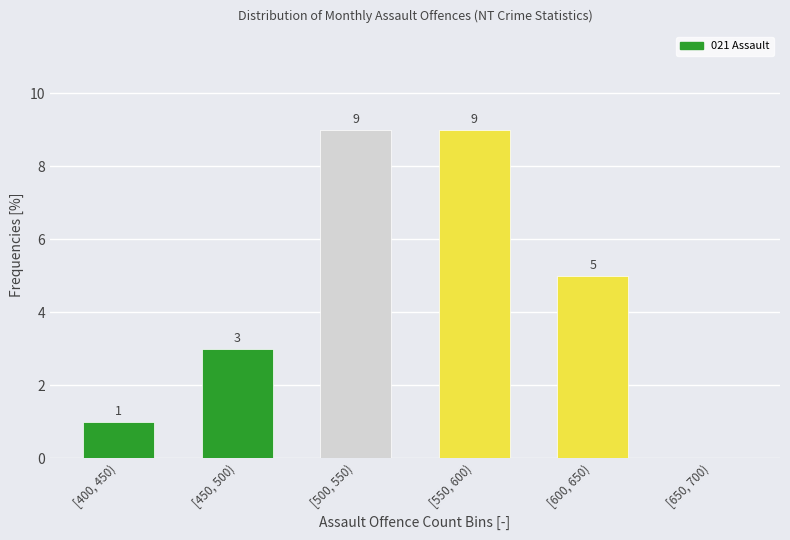

Reading left to right, extract all data points from this chart.

[400, 450)=1	[450, 500)=3	[500, 550)=9	[550, 600)=9	[600, 650)=5	[650, 700)=0